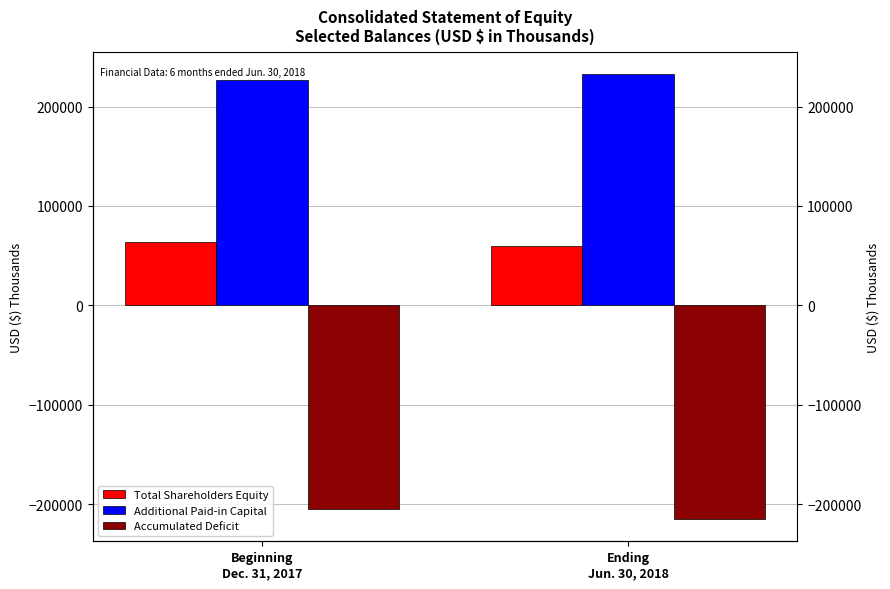

Between Beginning
Dec. 31, 2017 and Ending
Jun. 30, 2018, which is larger?

Beginning
Dec. 31, 2017